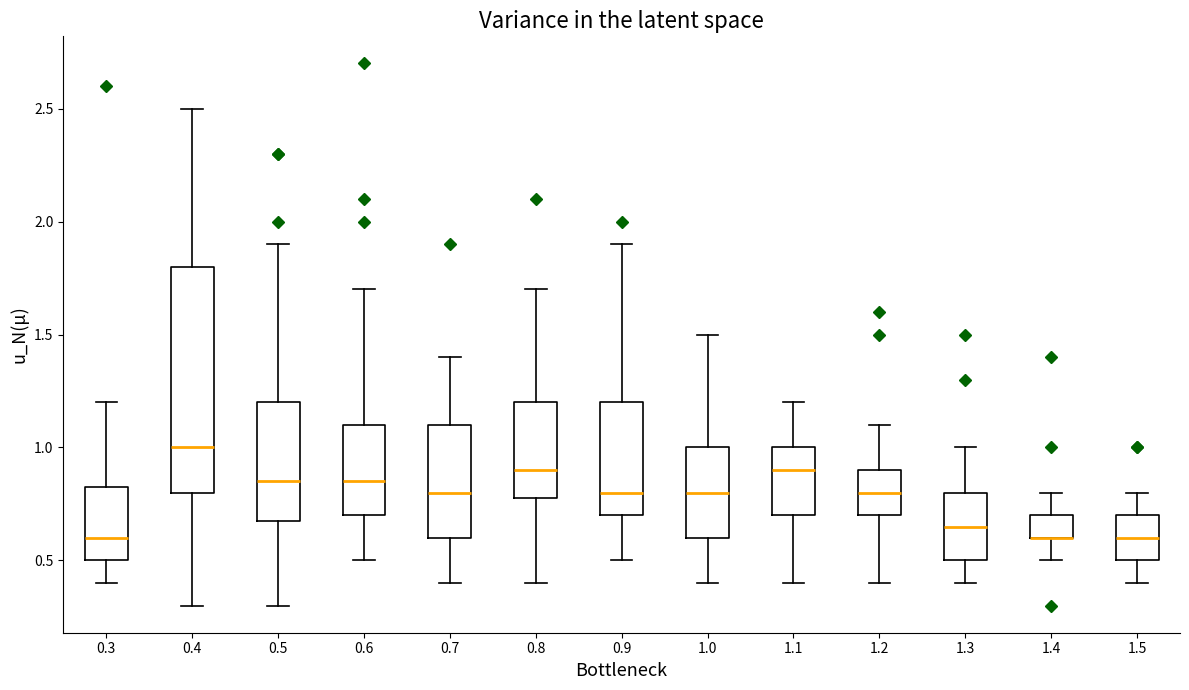

Reading left to right, transcribe this box plot: for each box, give where its median line is, the range the box spans, and where its two whiskers end, as read against the y-axis. The values are not printed on the chart, so give them approximately, as read against the axis.

0.3: median 0.60, box 0.50 to 0.85, whiskers 0.40 to 1.20
0.4: median 1.00, box 0.80 to 1.80, whiskers 0.30 to 2.50
0.5: median 0.85, box 0.70 to 1.20, whiskers 0.30 to 1.90
0.6: median 0.85, box 0.70 to 1.10, whiskers 0.50 to 1.70
0.7: median 0.80, box 0.60 to 1.10, whiskers 0.40 to 1.40
0.8: median 0.90, box 0.80 to 1.20, whiskers 0.40 to 1.70
0.9: median 0.80, box 0.70 to 1.20, whiskers 0.50 to 1.90
1.0: median 0.80, box 0.60 to 1.00, whiskers 0.40 to 1.50
1.1: median 0.90, box 0.70 to 1.00, whiskers 0.40 to 1.20
1.2: median 0.80, box 0.70 to 0.90, whiskers 0.40 to 1.10
1.3: median 0.65, box 0.50 to 0.80, whiskers 0.40 to 1.00
1.4: median 0.60 (drawn on the box's lower edge), box 0.60 to 0.70, whiskers 0.50 to 0.80
1.5: median 0.60, box 0.50 to 0.70, whiskers 0.40 to 0.80